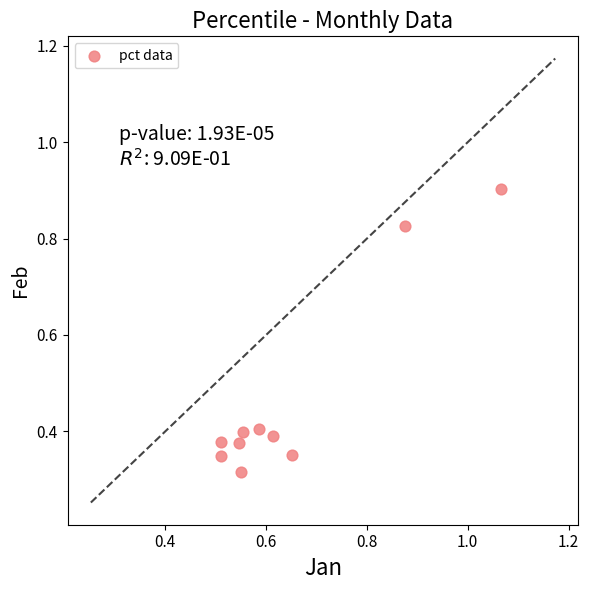

What is the range of X values (max minus min)?

0.6